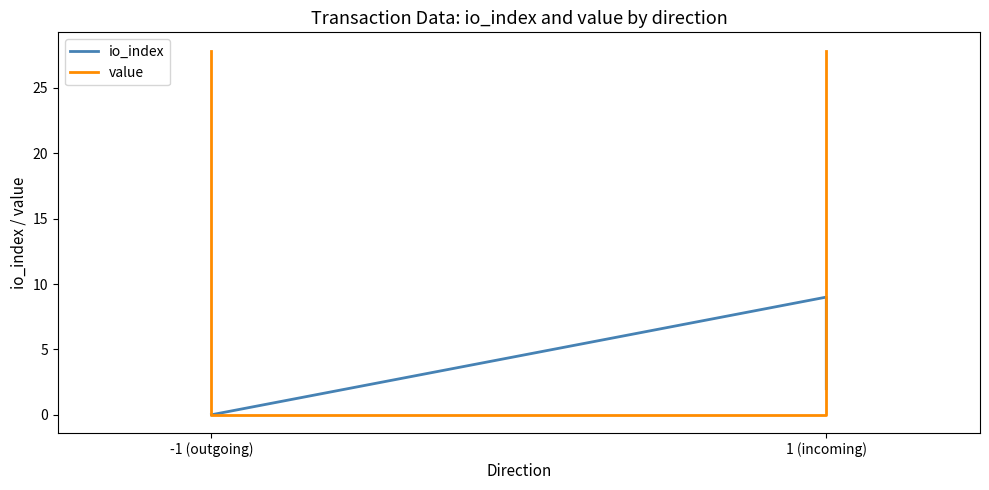

How many data points in value are less than 27?

2